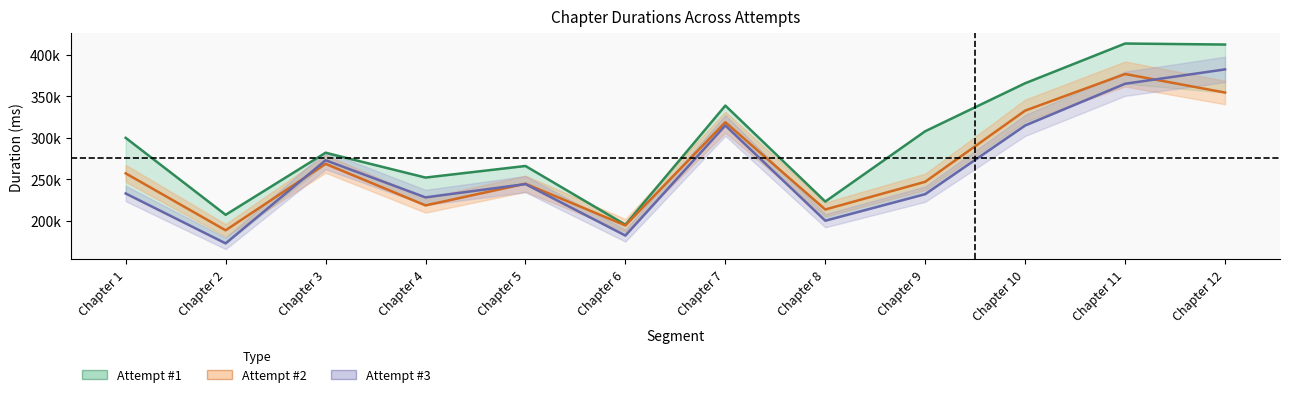

True or false: Attempt #2 and Attempt #1 cross at least once.

False